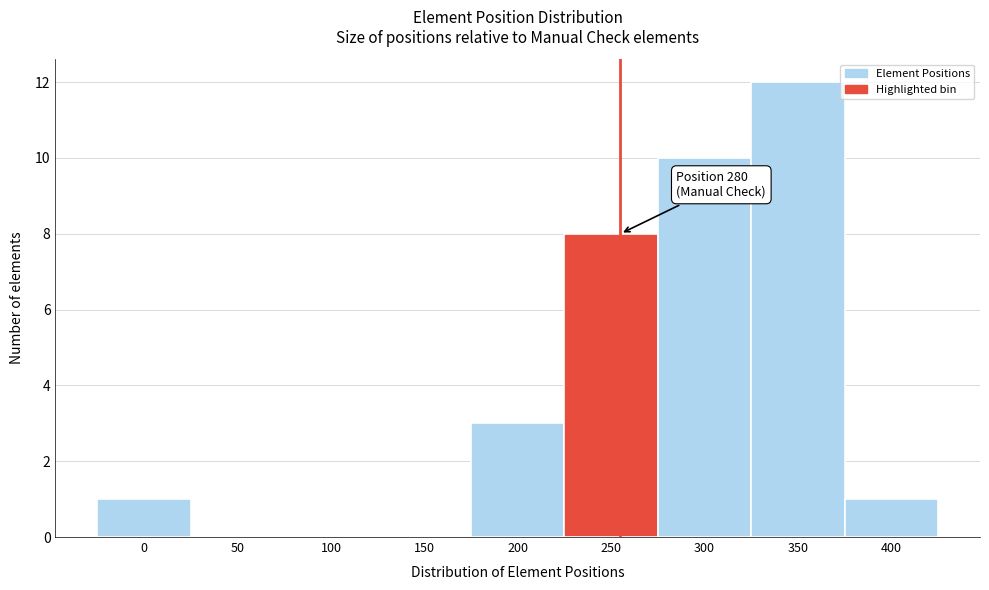

Reading right to left, transcribe all the data shown in this chart.

400=1	350=12	300=10	250=8	200=3	150=0	100=0	50=0	0=1